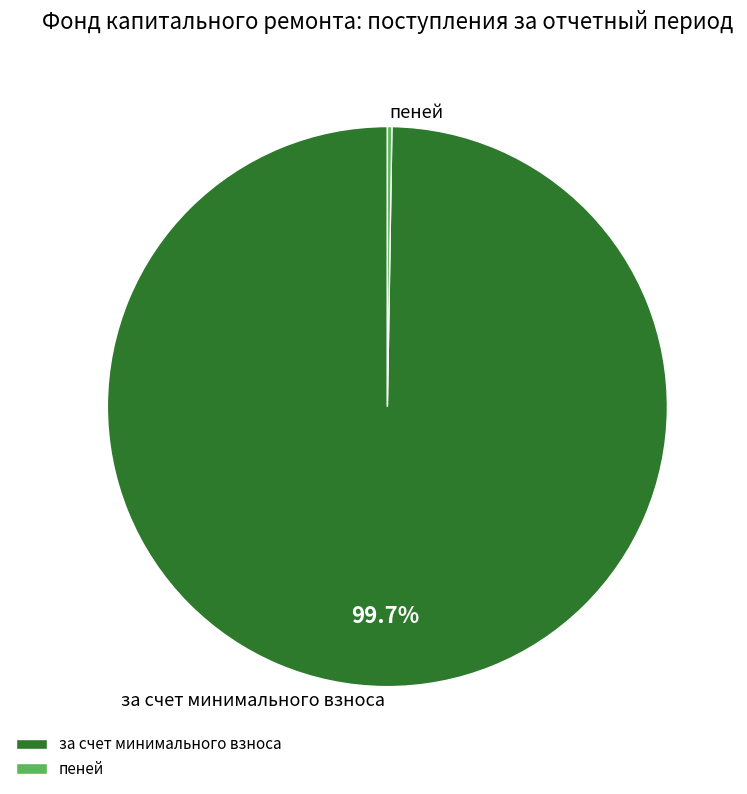

To the nearest percent, what is the average slice percentage?

50%